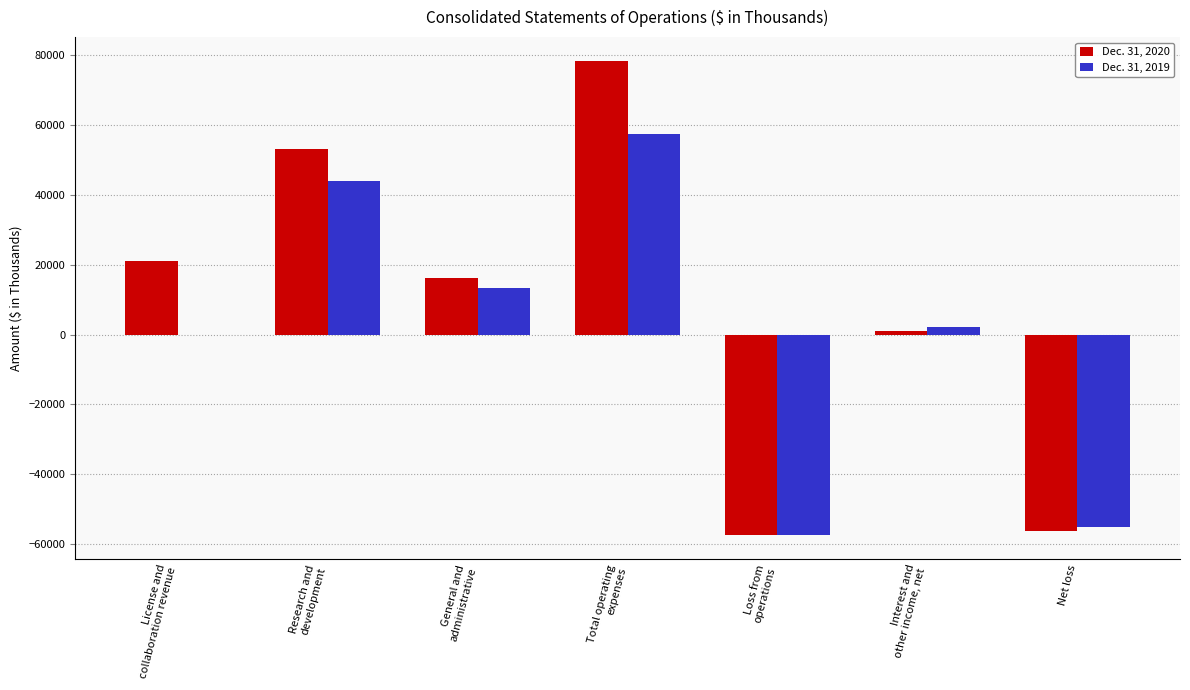

What is the maximum value shown in the chart?

78318